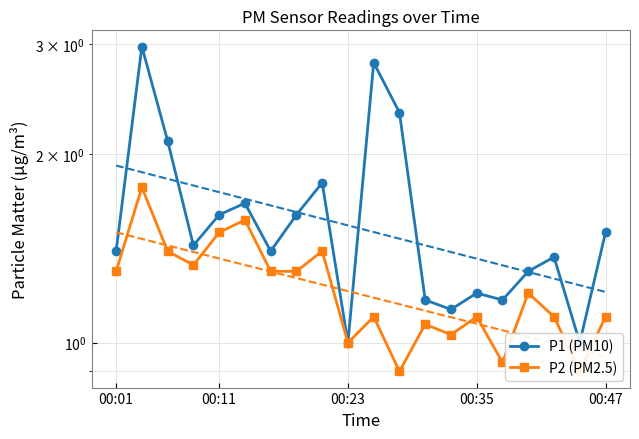

Reading right to left, what are all the values shown in this chart?

P1 (PM10): 1.5	1.0	1.4	1.3	1.2	1.2	1.1	1.2	2.3	2.8	1.0	1.8	1.6	1.4	1.7	1.6	1.4	2.1	3.0	1.4
P2 (PM2.5): 1.1	0.9	1.1	1.2	0.9	1.1	1.0	1.1	0.9	1.1	1.0	1.4	1.3	1.3	1.6	1.5	1.3	1.4	1.8	1.3